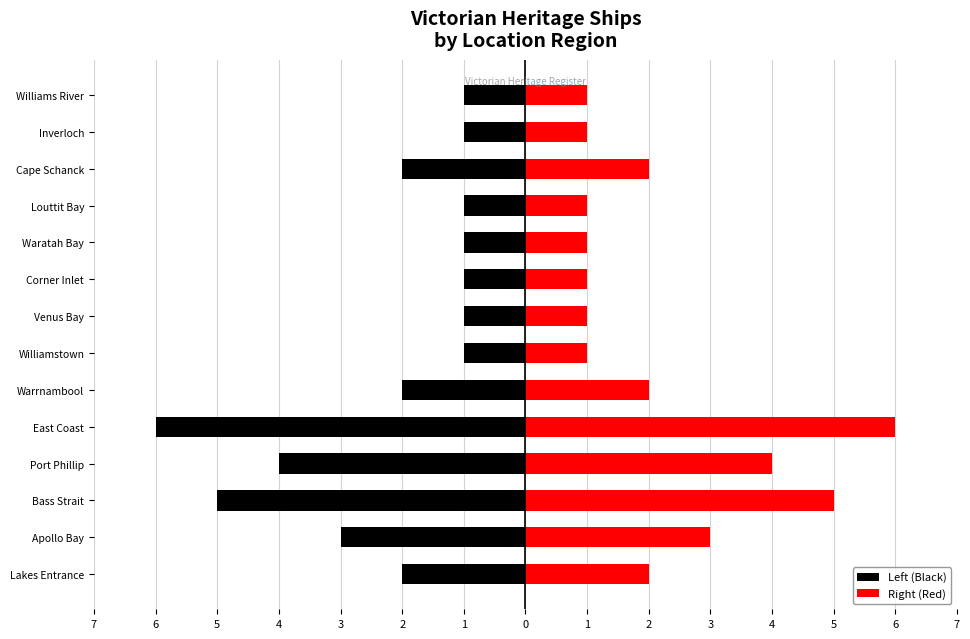

The value of Right (Red) at Inverloch is 1. True or false?

False